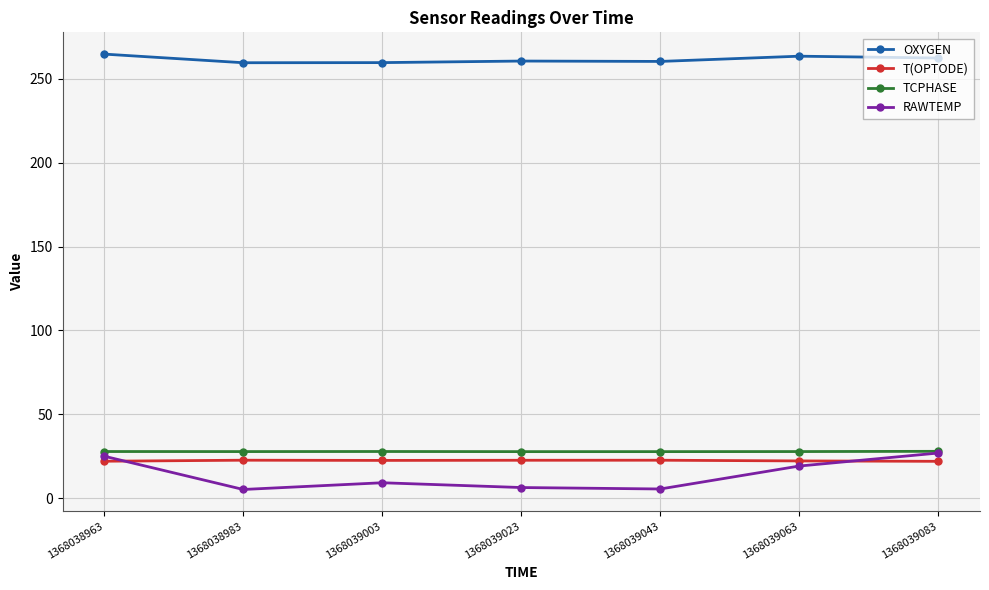

What is the difference between the RAWTEMP values at 1368038963 and 1368039023?

18.7